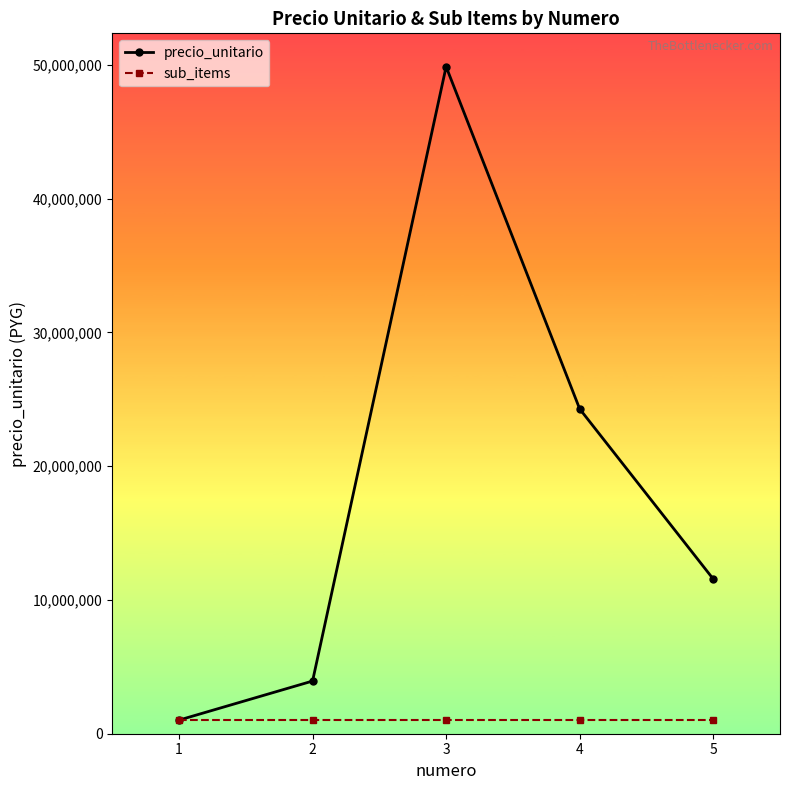

How many data points in precio_unitario are less than 11564501?

2